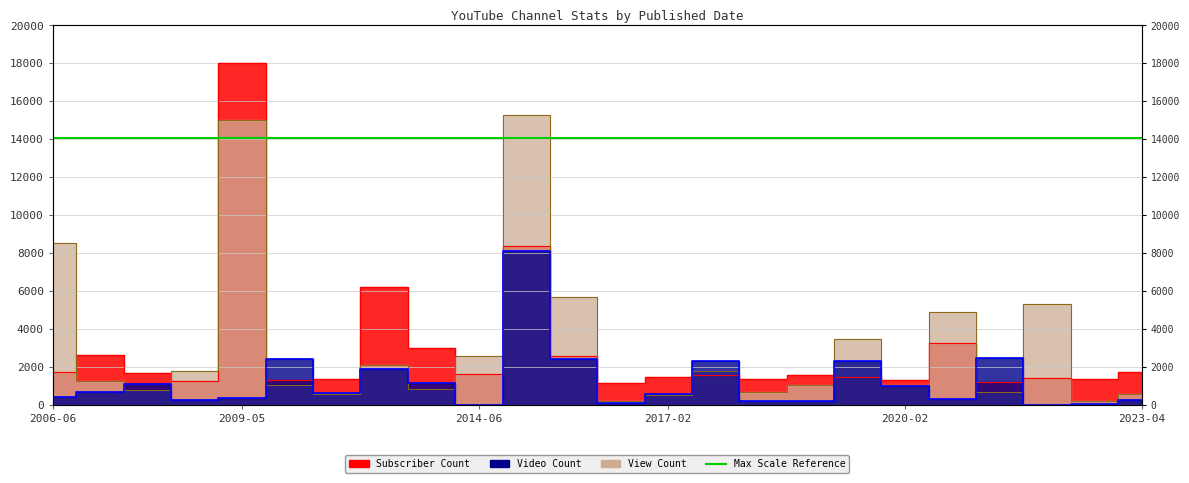

Reading left to right, list all the values displayed in this chart.

Subscriber Count: 1730.8	2613.5	1677.1	1253.1	18000.0	1282.5	1351.7	6230.8	2976.9	1614.8	8359.6	2596.2	1175.2	1441.7	1576.7	1360.4	1588.8	1446.9	1325.8	3236.5	1176.9	1433.1	1339.6	1713.5
View Count: 8513.4	1240.5	786.5	1798.0	15007.8	1044.7	590.1	2104.2	840.4	2588.5	15300.0	5659.7	206.5	511.8	1796.2	687.5	1023.4	3480.7	1029.4	4905.8	662.1	5300.5	201.6	576.9
Video Count: 437.6	696.9	1073.7	265.6	335.2	2403.4	648.9	1887.4	1148.1	12.8	8100.0	2402.6	88.0	564.9	2309.0	204.0	198.4	2318.6	1017.7	327.2	2491.4	4.8	25.6	262.4